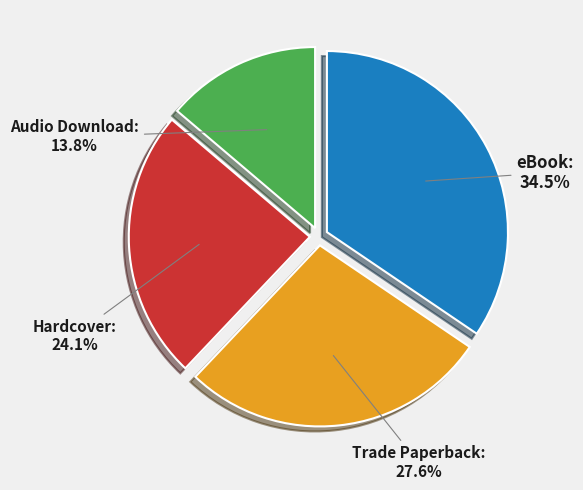

To the nearest percent, what is the combined percentage of eBook and Trade Paperback?

62%